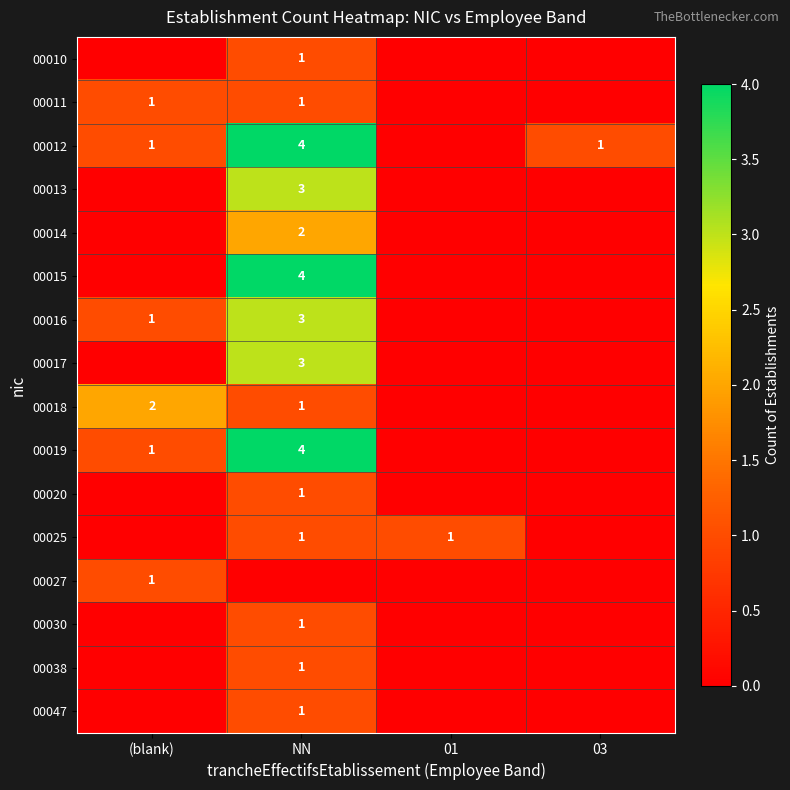

The 00016 series shows 5 at NN. True or false?

False